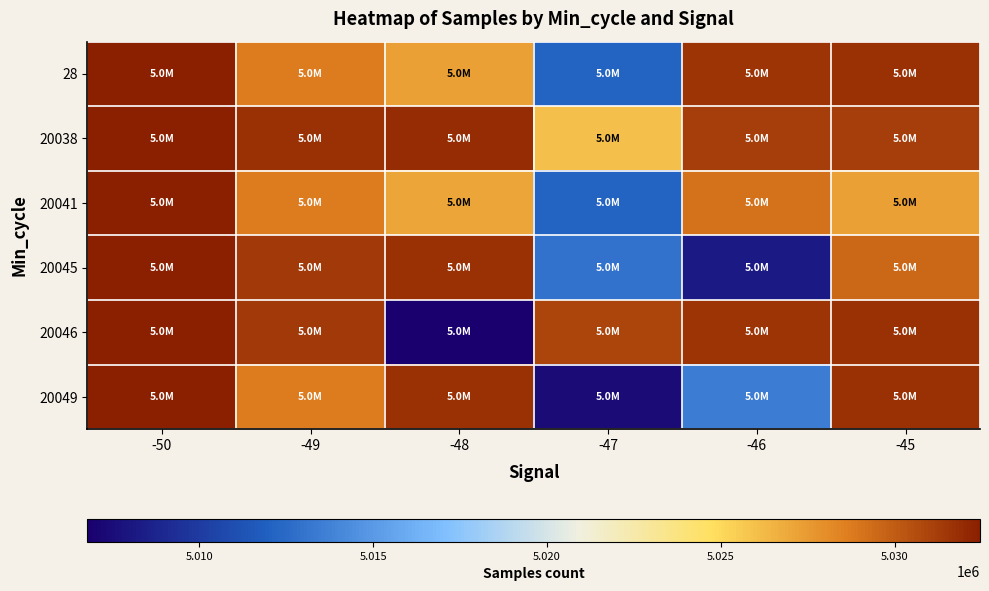

At which category does the chart reach its minimum across all series?

-48